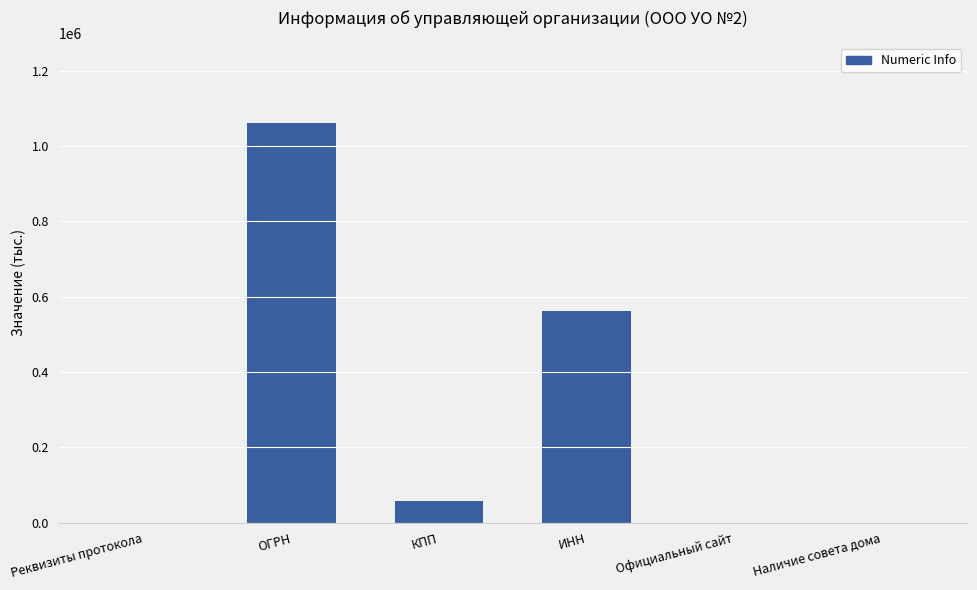

How many distinct data groups are displayed?

1